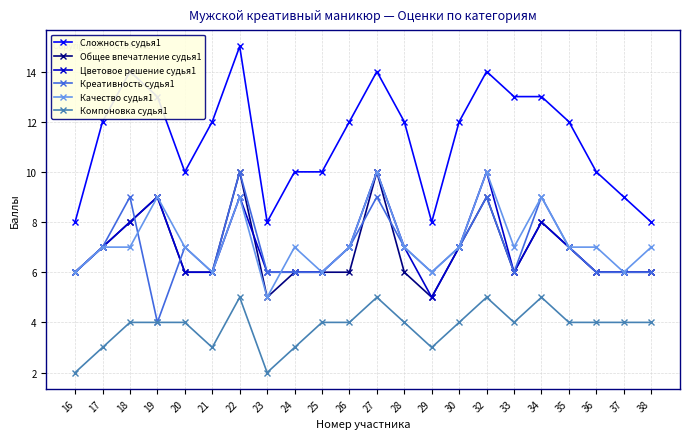

True or false: Компоновка судья1 has more than 2 points higher than both neighbors.

True